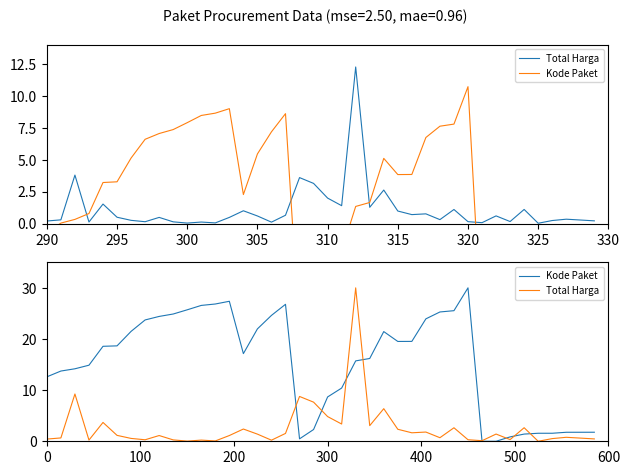

Rank the series by their average value, from lowest to highest.

Total Harga, Kode Paket